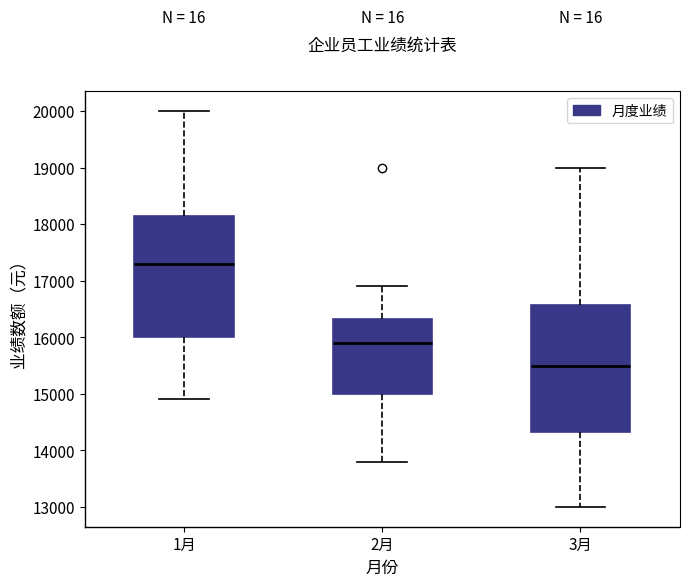

Where does the median line of the box for 3月 sit on the y-axis? The values are not printed on the chart, so give them approximately, as read against the axis.

15500